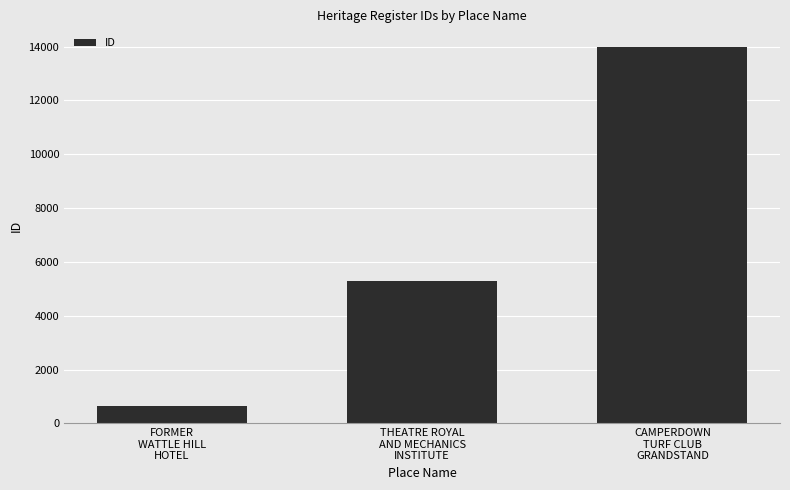

True or false: the data shows 5298 at THEATRE ROYAL
AND MECHANICS
INSTITUTE.

True